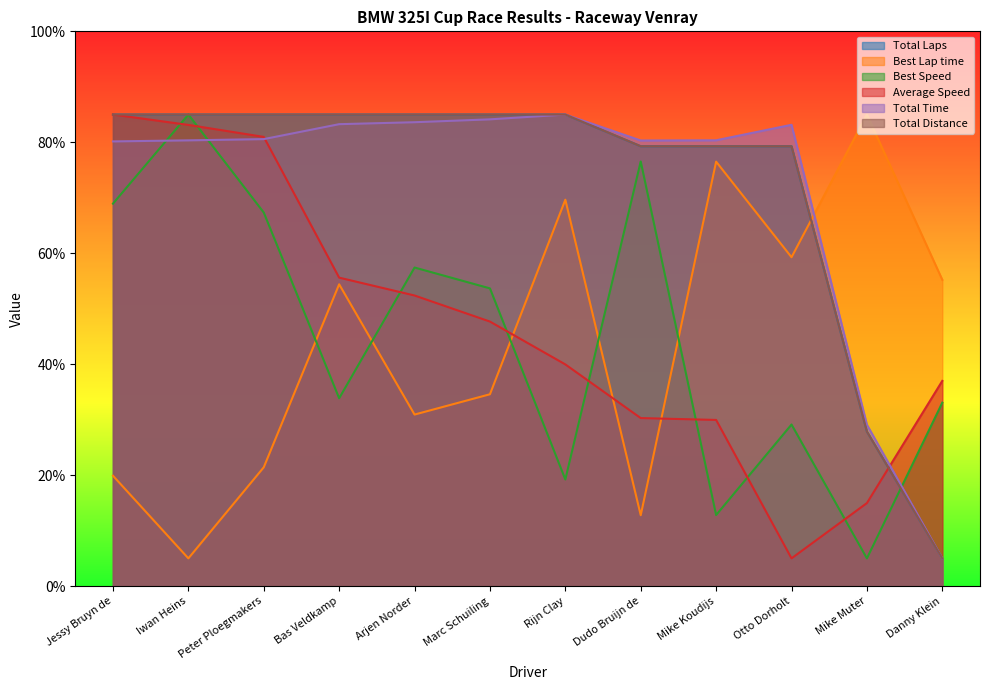

The value of Average Speed at Iwan Heins is 83.1. True or false?

True